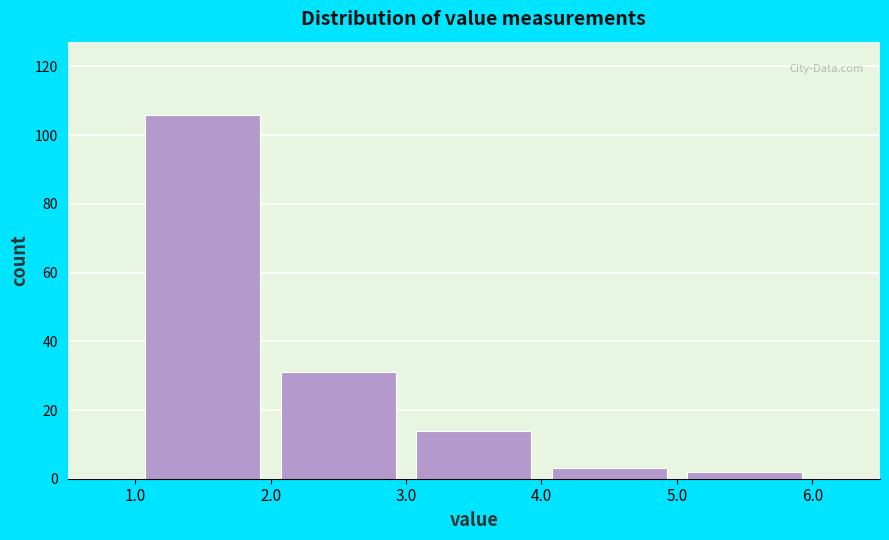

Reading left to right, list every bar in this chart as the range it spans on the x-axis followed by its height. The values are not printed on the chart, so give them approximately, as read against the axis.

1.0 to 2.0: 106
2.0 to 3.0: 32
3.0 to 4.0: 14
4.0 to 5.0: 4
5.0 to 6.0: 2